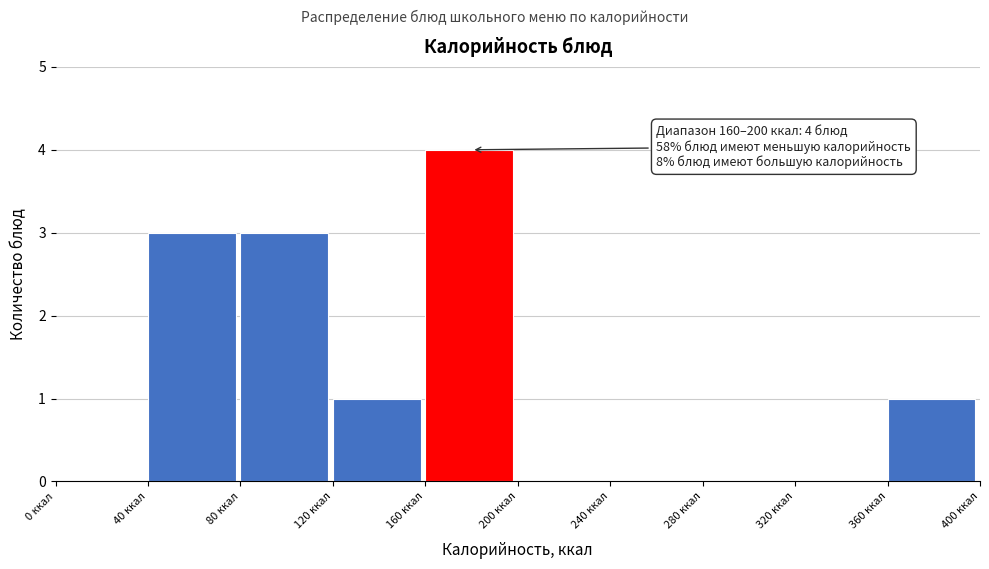

Over which range of the x-axis is the bar tallest?

160 to 200